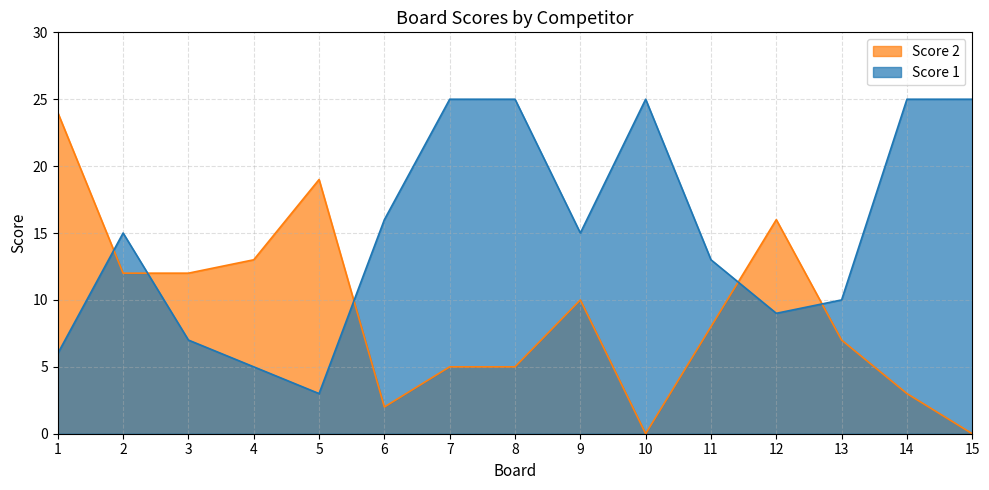

What is the value of the Score 2 point at the 4th from the left?

13